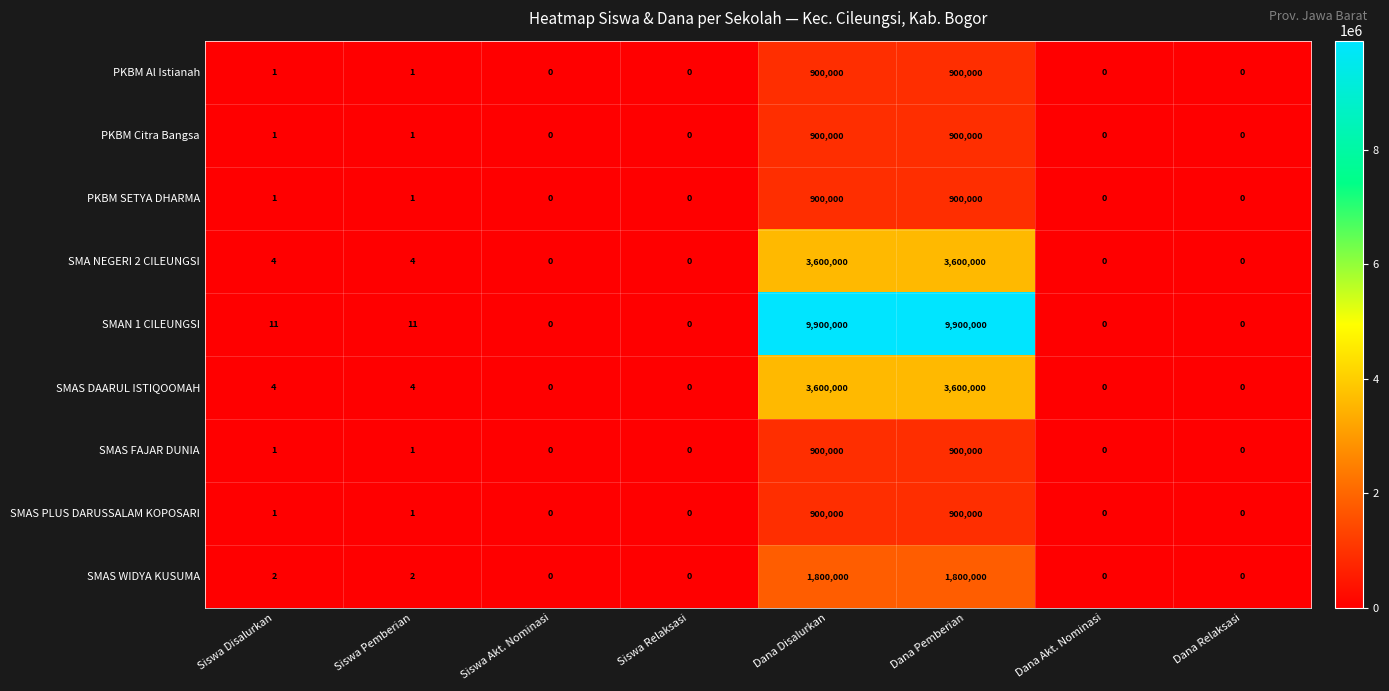

The SMAS PLUS DARUSSALAM KOPOSARI series shows 305934 at Dana Relaksasi. True or false?

False